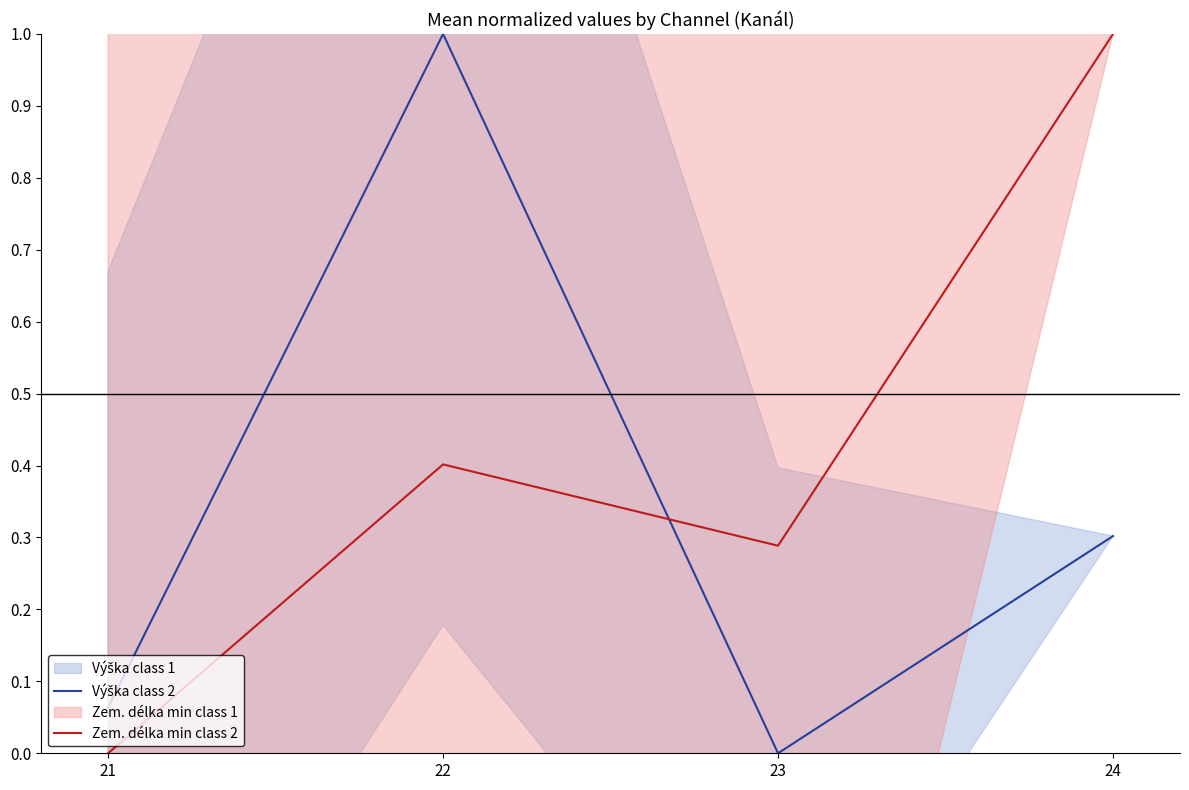

At which label is Zem. délka min class 2 closest to 0?

21